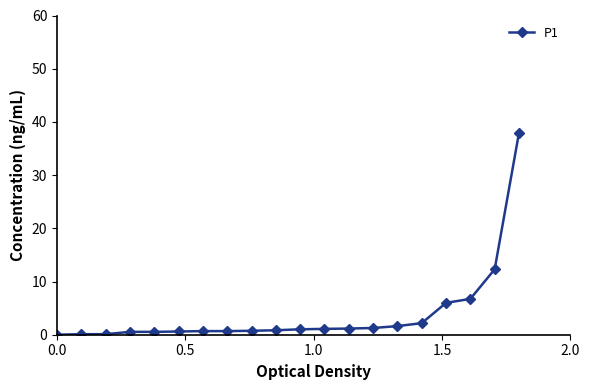

What is the greatest value displayed?

37.9